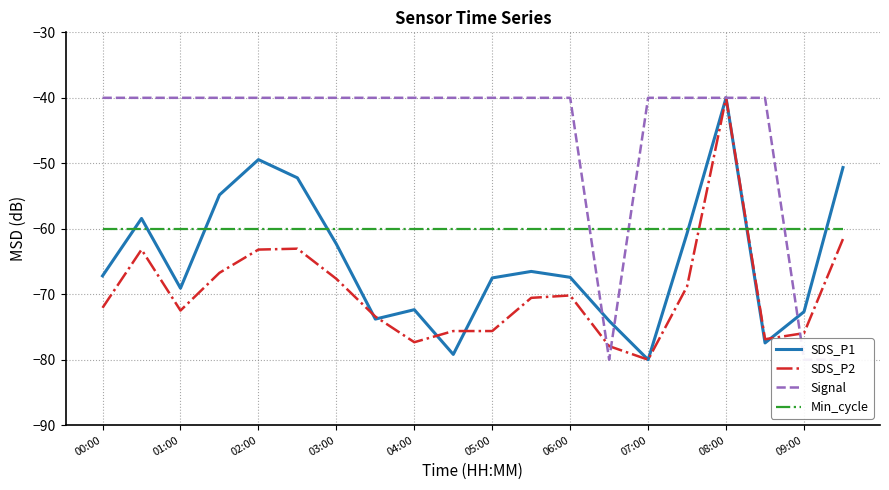

At 00:00, list the series in order from largest to smallest.

Signal, Min_cycle, SDS_P1, SDS_P2